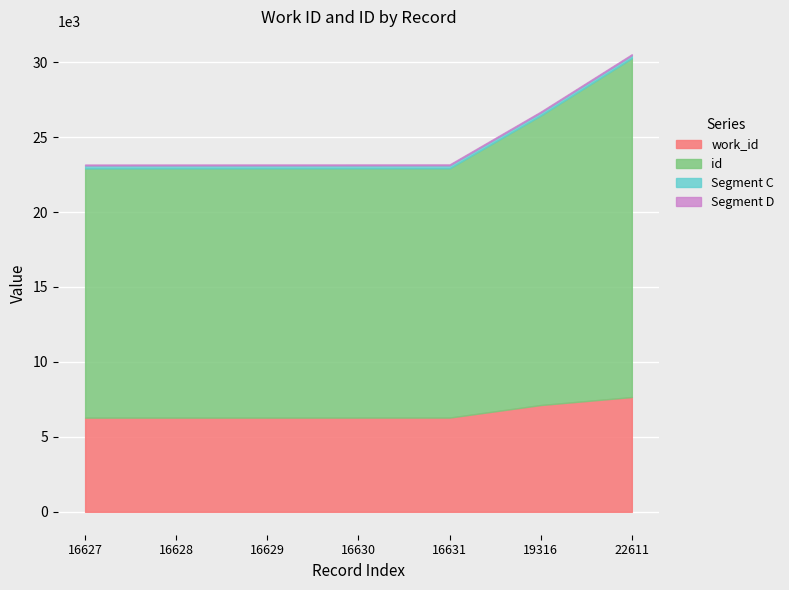

At which category is the sum across all series the highest?

22611